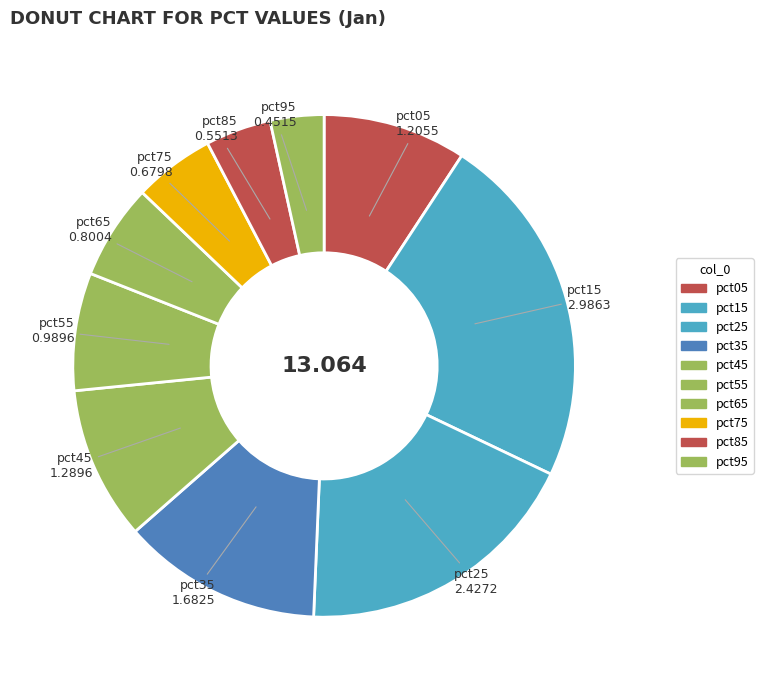

Count the number of slices in the pie.

10